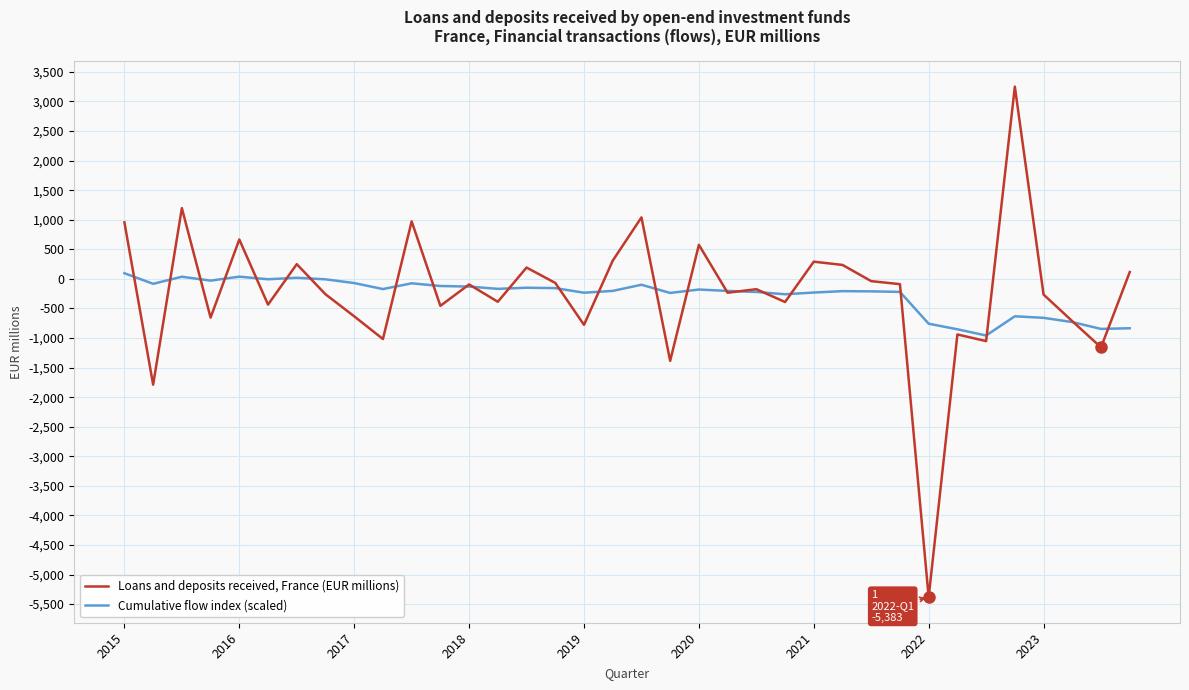

What is the difference between the maximum and minimum values in the Cumulative flow index (scaled) series?

1053.0